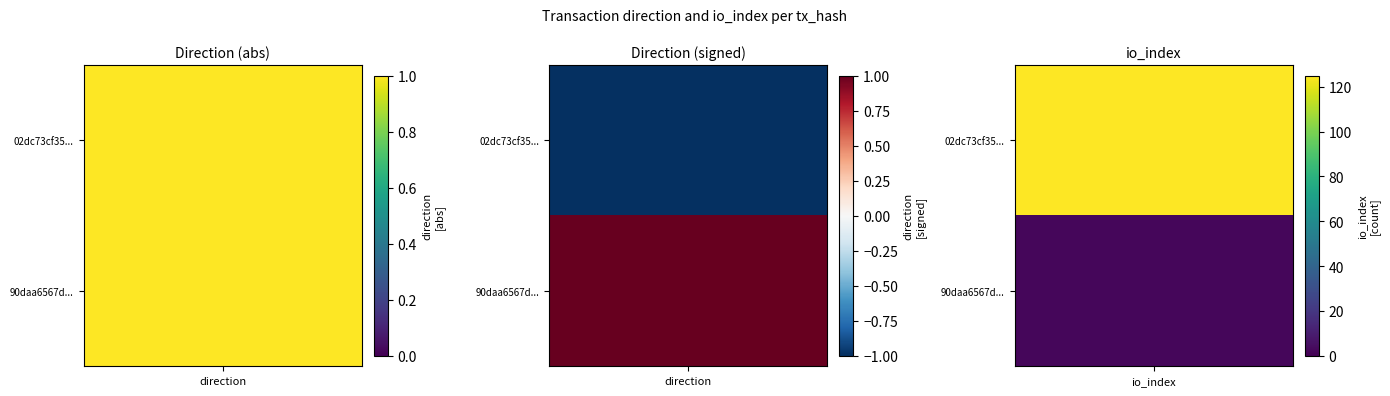

List the series in order of their overall mean, lowest first.

90daa6567df171d1216c56ea6ce4dc78c8fc5e0, 02dc73cf35c0cd2ffdd4c86d00b49c59ab7f382